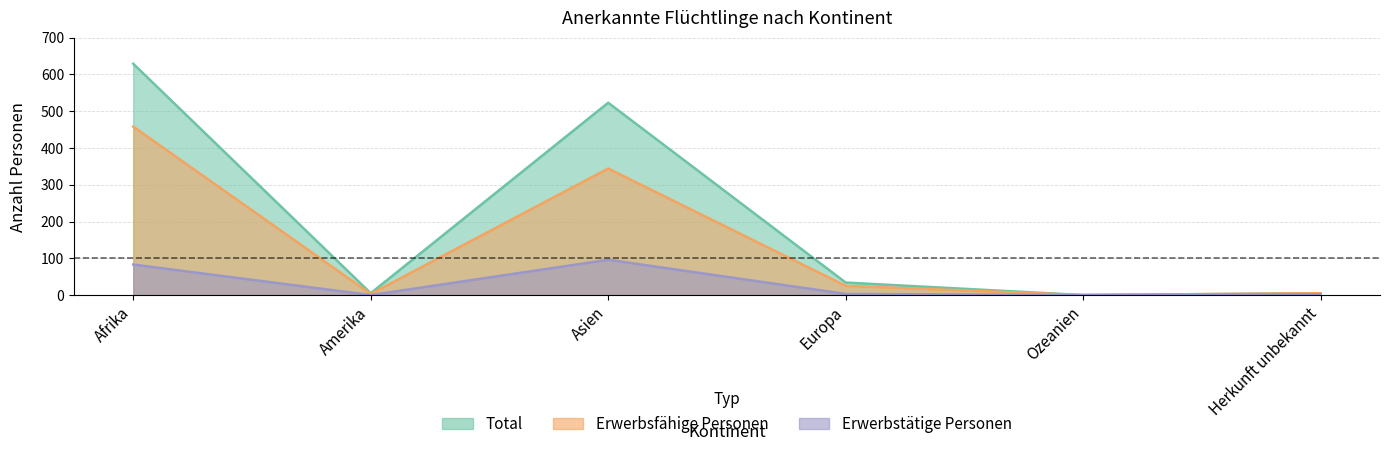

Is the value of Erwerbsfaehige at Ozeanien greater than the value of Total at Ozeanien?

No